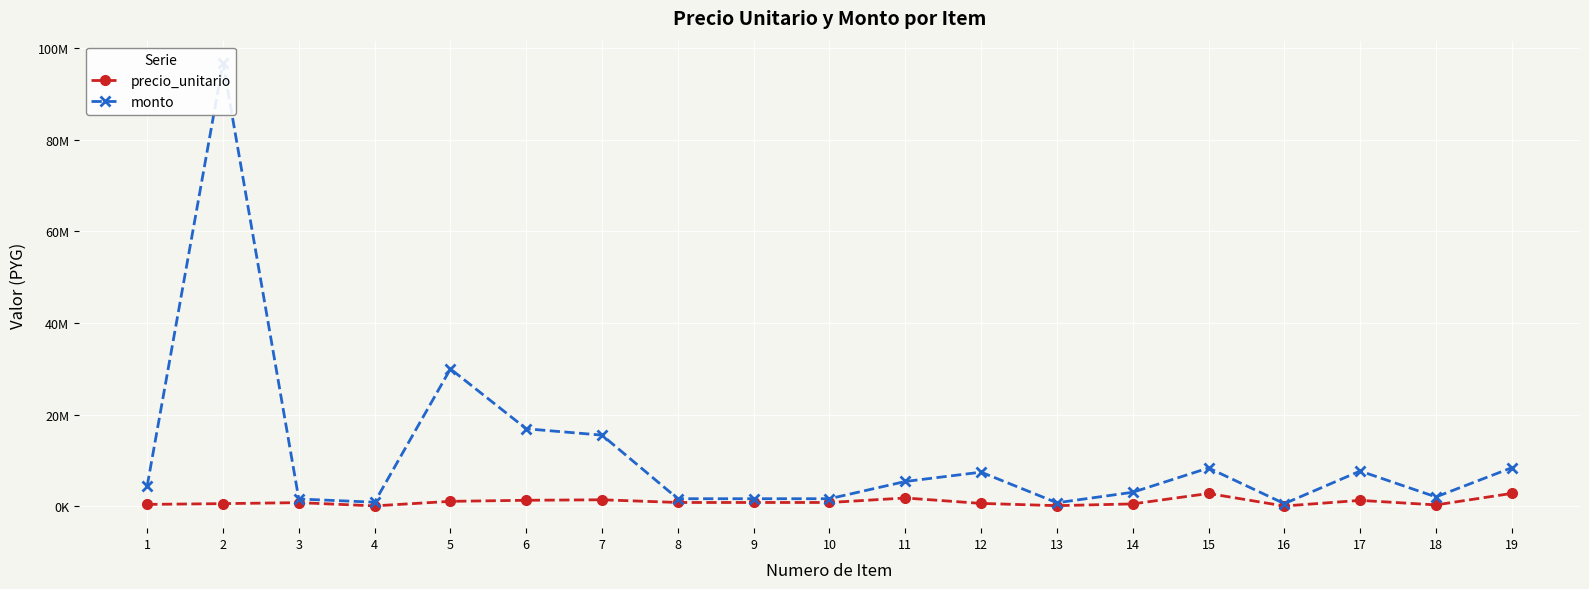

At which label is monto closest to 48648250?

5